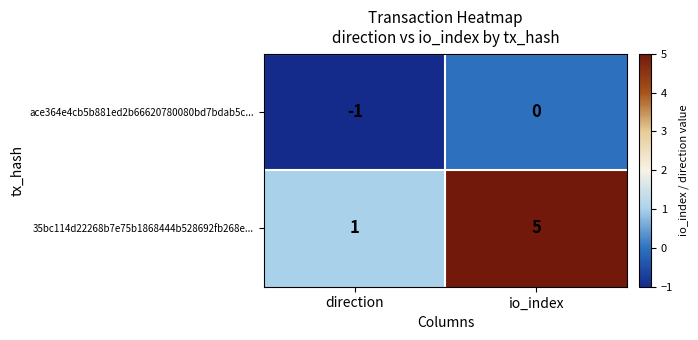

What is the smallest value displayed?

-1